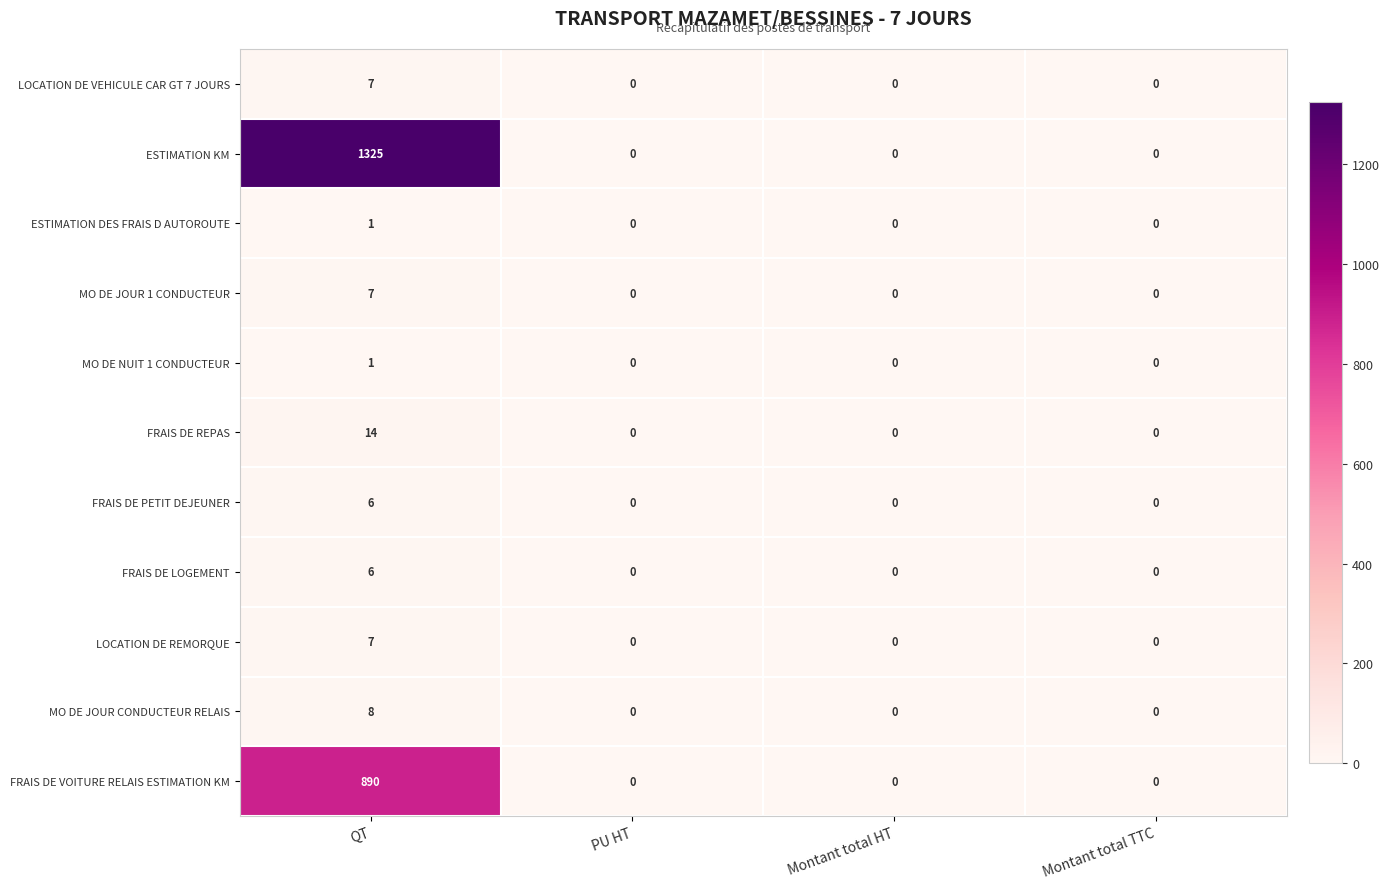

The value of LOCATION DE REMORQUE at PU HT is 0. True or false?

True